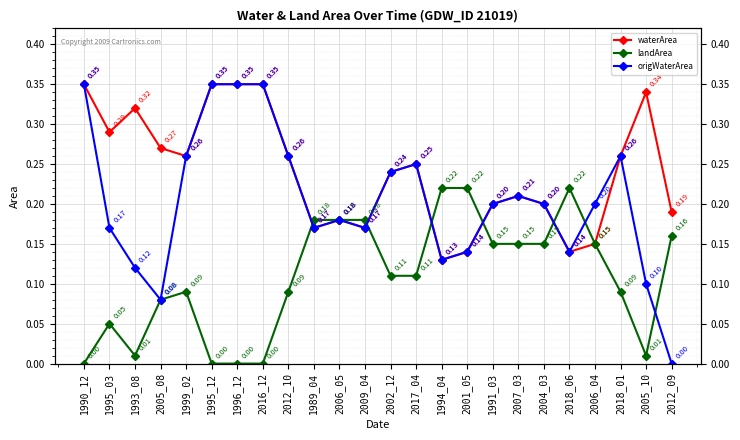

Count the number of data series in this chart.

3